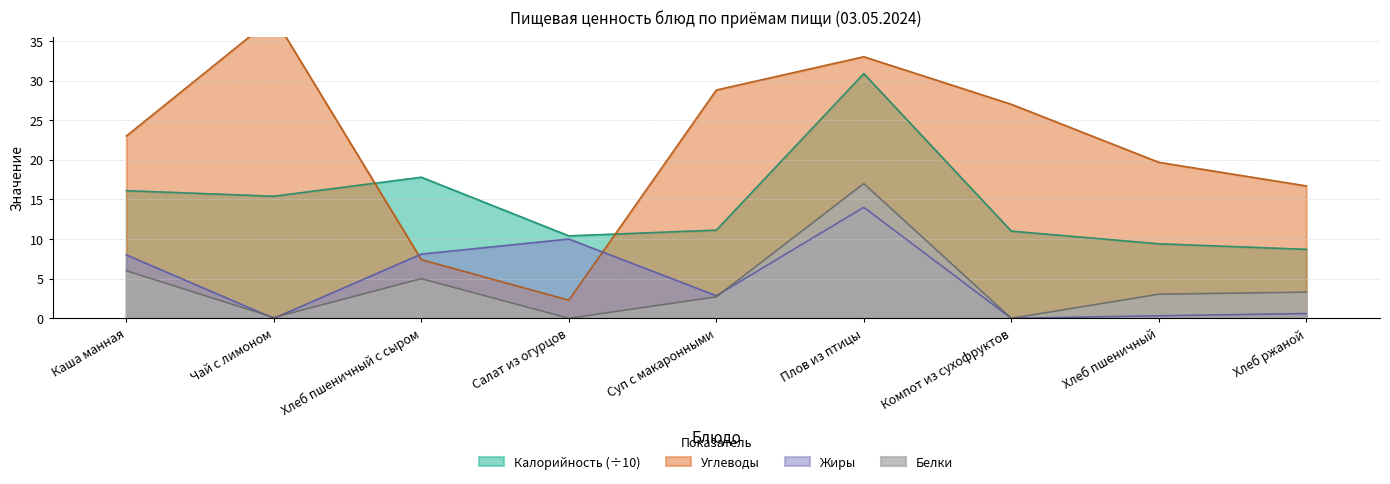

Reading left to right, what are all the values shown in this chart?

Калорийность: Каша манная=16.1	Чай с лимоном=15.4	Хлеб пшеничный с сыром=17.8	Салат из огурцов=10.4	Суп с макаронными=11.1	Плов из птицы=30.9	Компот из сухофруктов=11.0	Хлеб пшеничный=9.4	Хлеб ржаной=8.7
Белки: Каша манная=6.0	Чай с лимоном=0.1	Хлеб пшеничный с сыром=5.0	Салат из огурцов=0.0	Суп с макаронными=2.7	Плов из птицы=17.0	Компот из сухофруктов=0.0	Хлеб пшеничный=3.0	Хлеб ржаной=3.3
Жиры: Каша манная=8.0	Чай с лимоном=0.0	Хлеб пшеничный с сыром=8.1	Салат из огурцов=10.0	Суп с макаронными=2.9	Плов из птицы=14.0	Компот из сухофруктов=0.0	Хлеб пшеничный=0.3	Хлеб ржаной=0.6
Углеводы: Каша манная=23.0	Чай с лимоном=38.0	Хлеб пшеничный с сыром=7.4	Салат из огурцов=2.3	Суп с макаронными=28.8	Плов из птицы=33.0	Компот из сухофруктов=27.0	Хлеб пшеничный=19.7	Хлеб ржаной=16.7